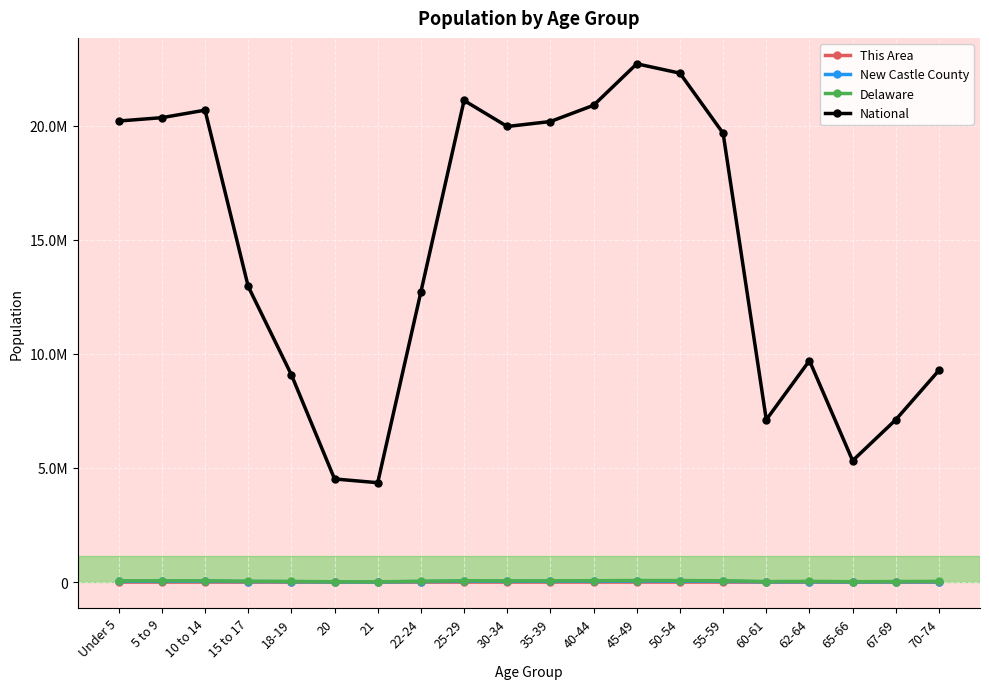

Rank the categories by Delaware value from highest to lowest.

45-49, 50-54, 40-44, 55-59, 25-29, 10 to 14, 5 to 9, Under 5, 35-39, 30-34, 15 to 17, 22-24, 62-64, 70-74, 18-19, 67-69, 60-61, 65-66, 20, 21